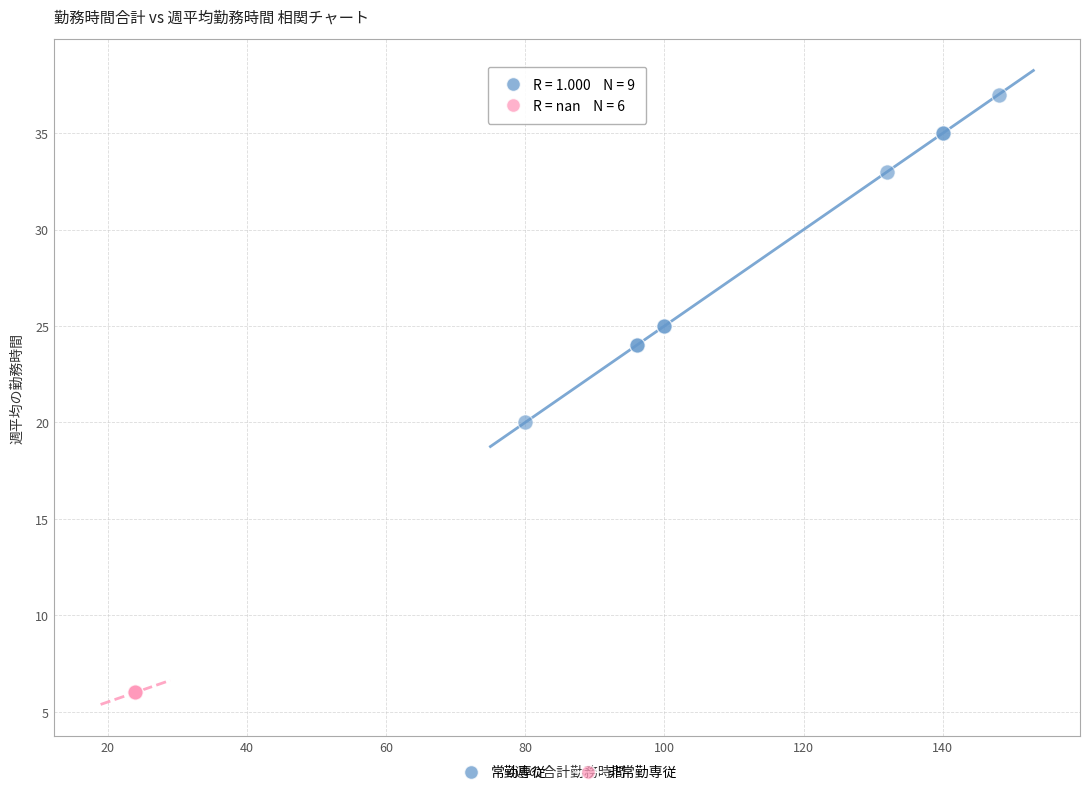

Which series reaches the maximum Y coordinate?

常勤専従